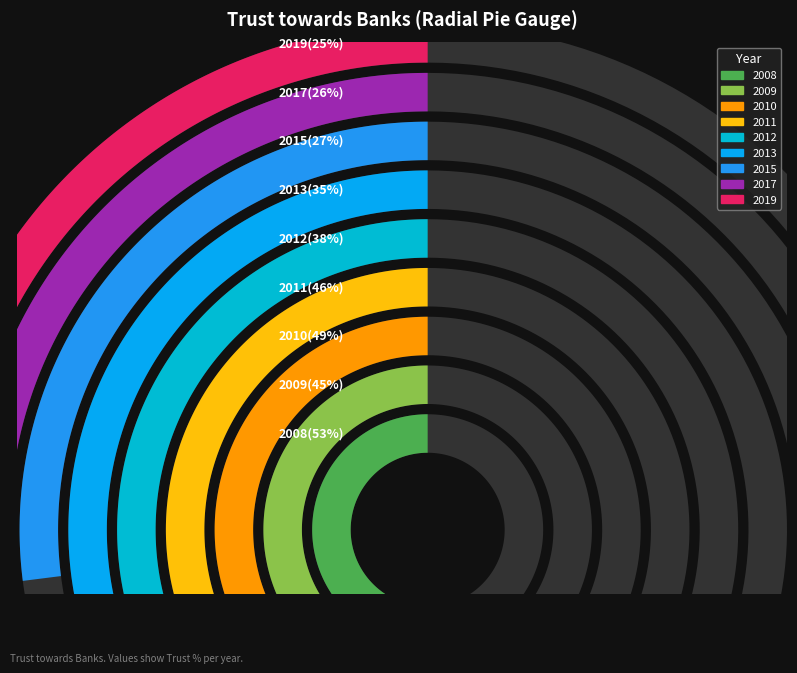

What is the ratio of the value at 2011 to the value at 2010?

0.9